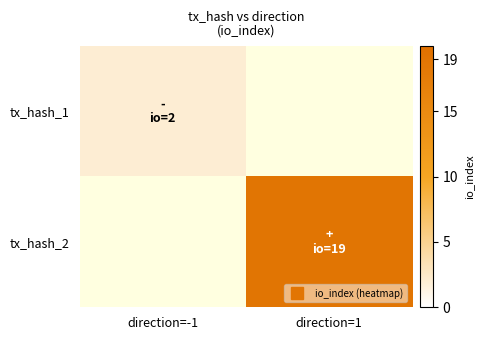

Rank the categories by tx_hash_1 value from highest to lowest.

direction=-1, direction=1